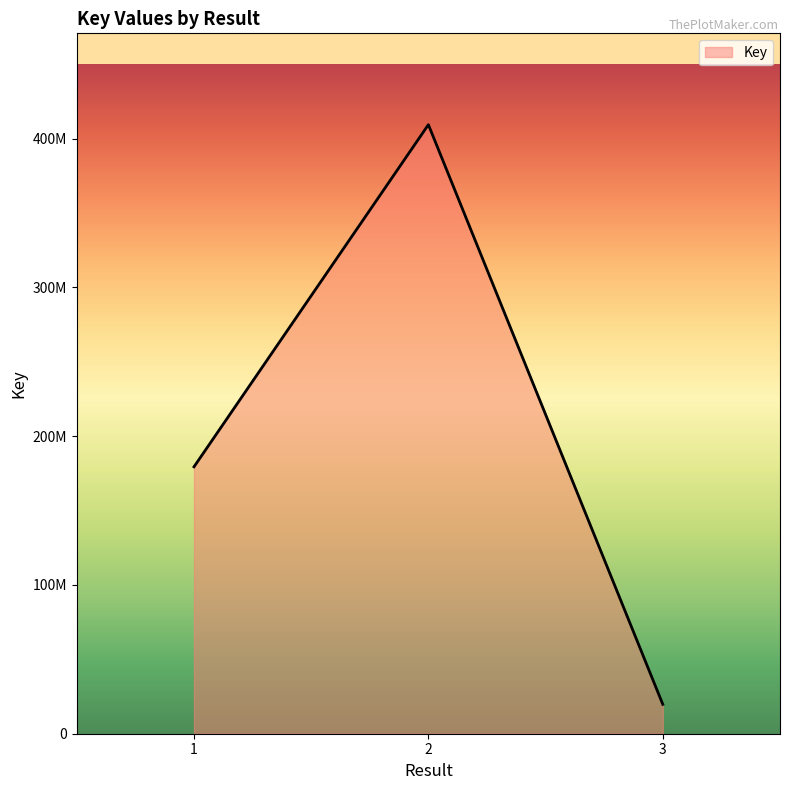

Is it true that the value at 3 is 10395527?

False